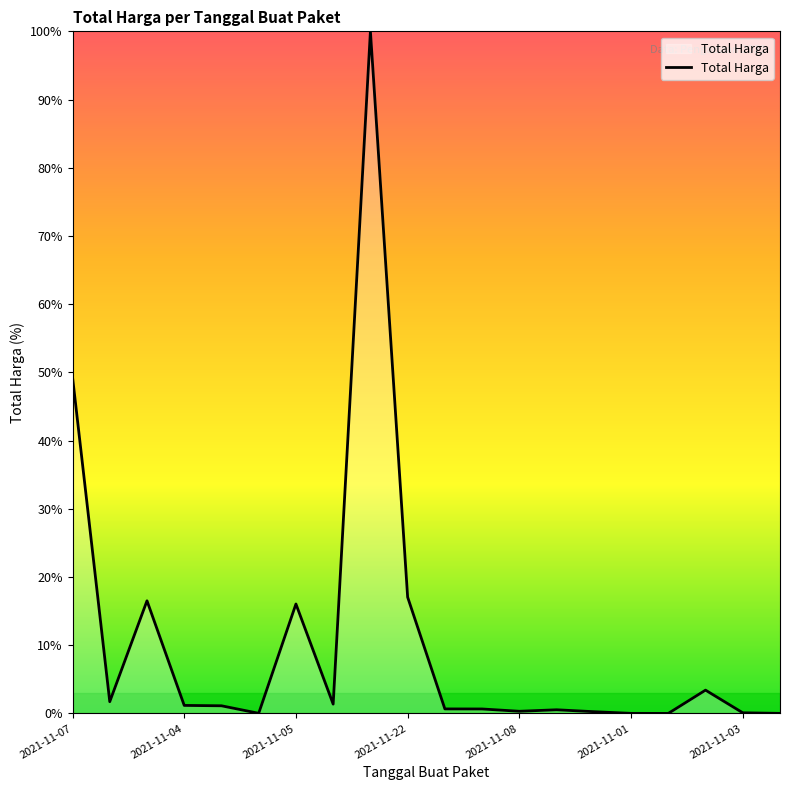

True or false: there are more than 1 points higher than both neighbors.

True